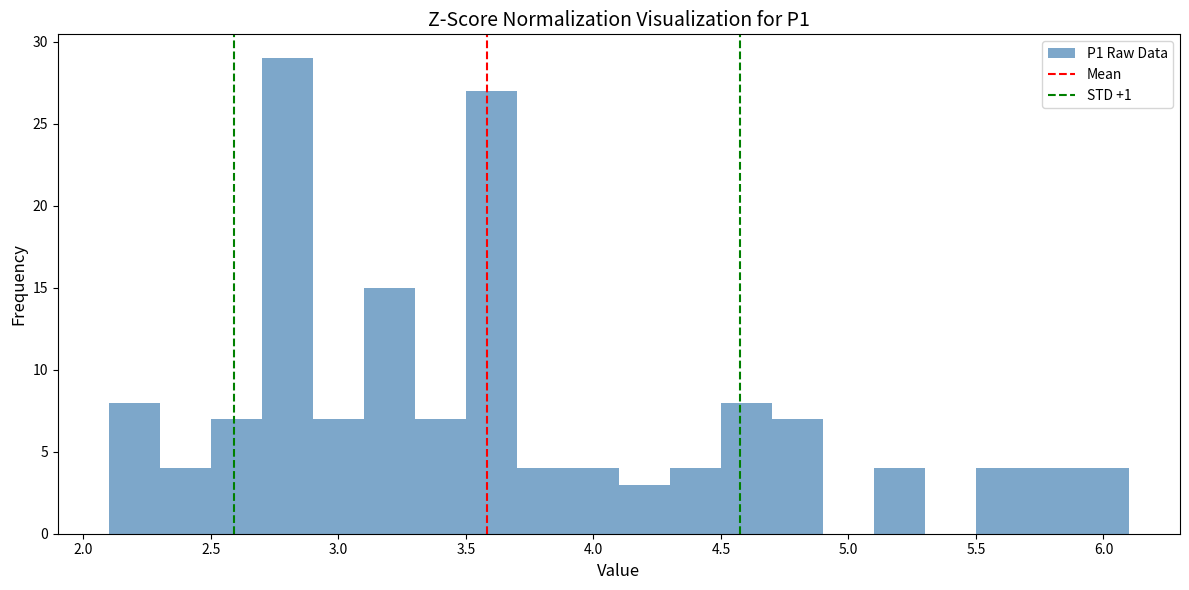

What is the height of the bar covering 3.9 to 4.1 on the x-axis? The values are not printed on the chart, so give them approximately, as read against the axis.

4